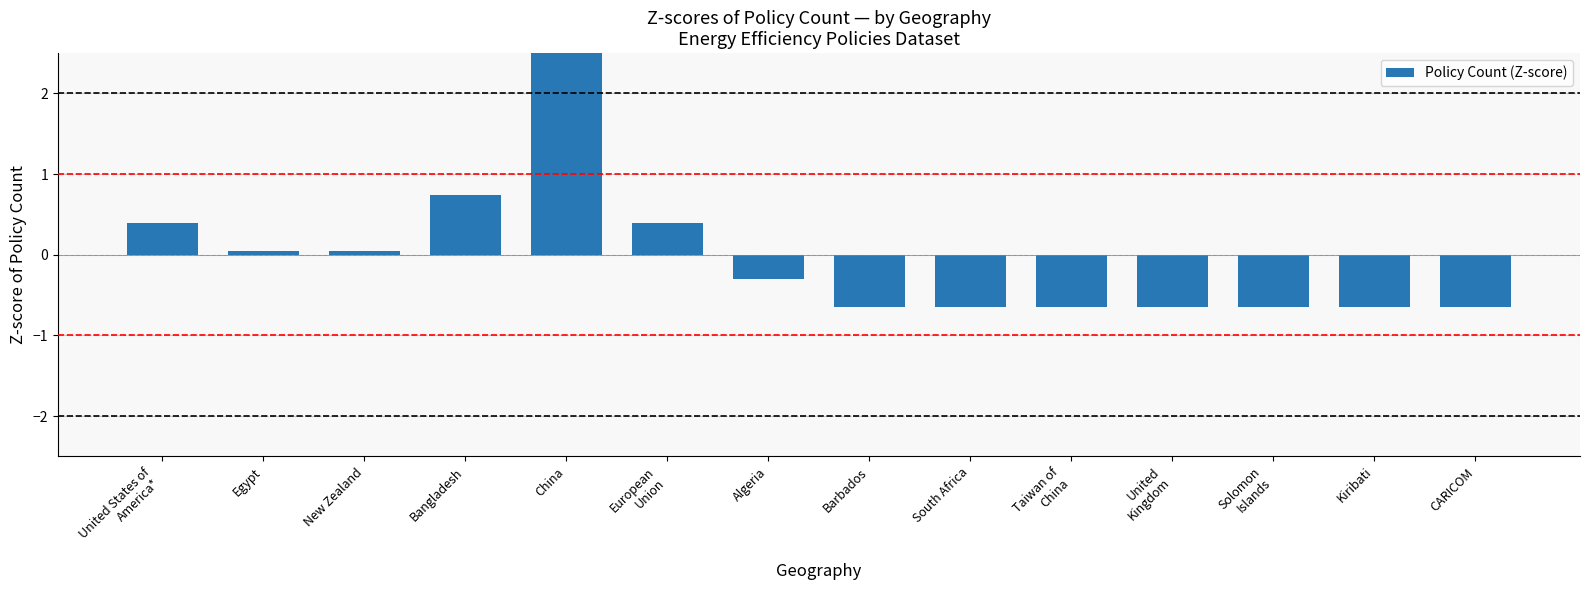

Between Bangladesh and South Africa, which is larger?

Bangladesh